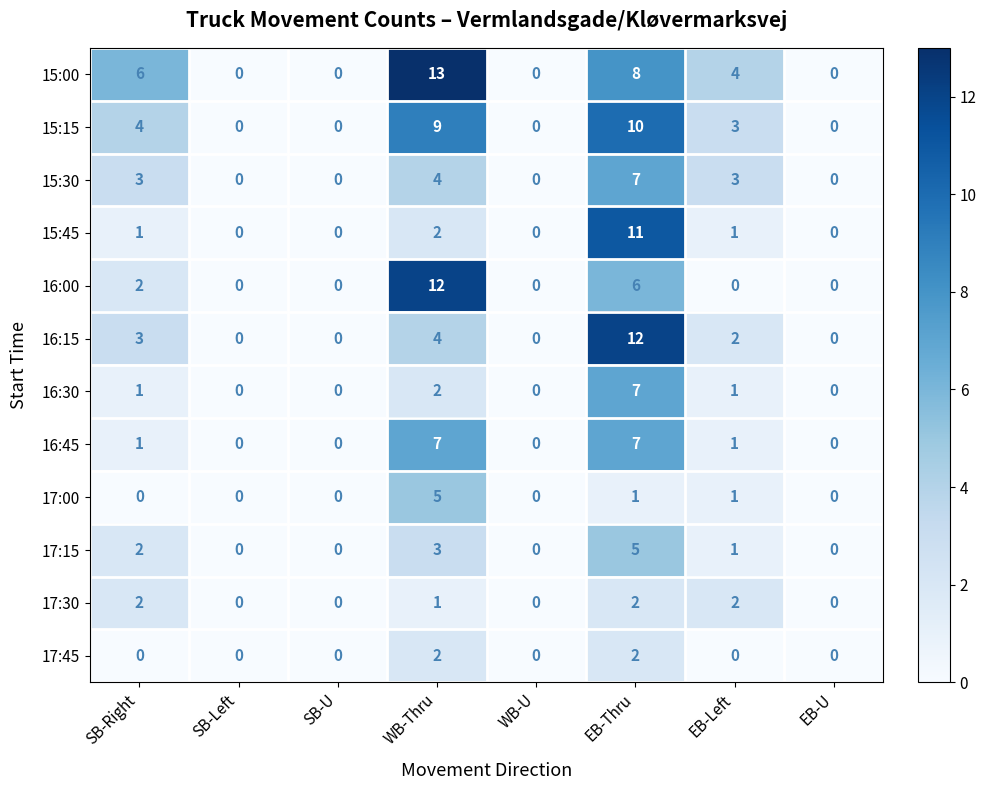

Is it true that 17:45 equals 0 at WB-U?

True